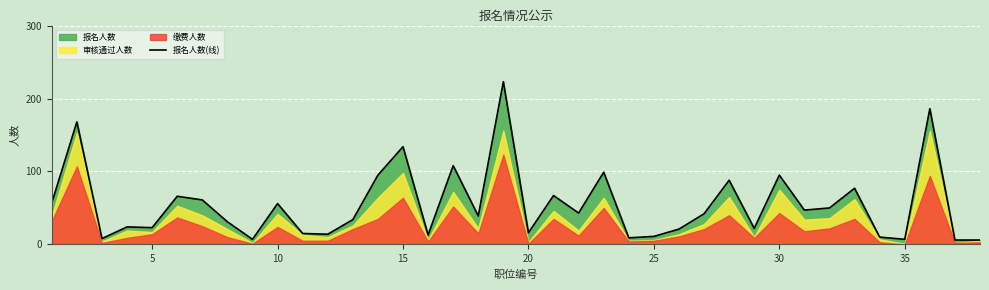

How many interior local valleys (lower than both neighbors) does the data have?

12